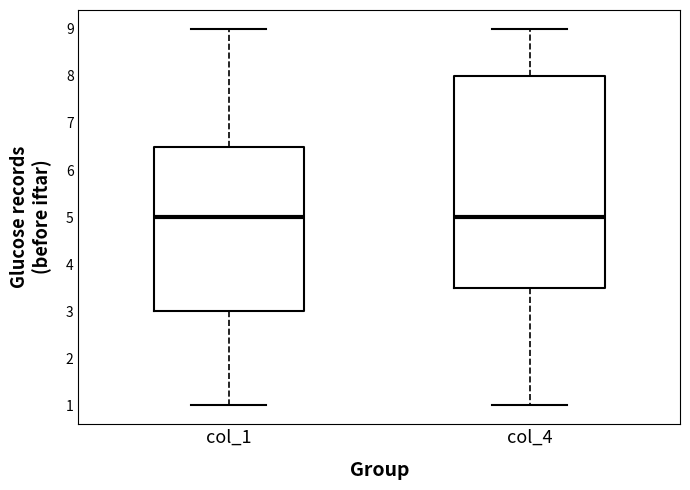

Where does the lower whisker of the box for col_4 end on the y-axis? The values are not printed on the chart, so give them approximately, as read against the axis.

1.0